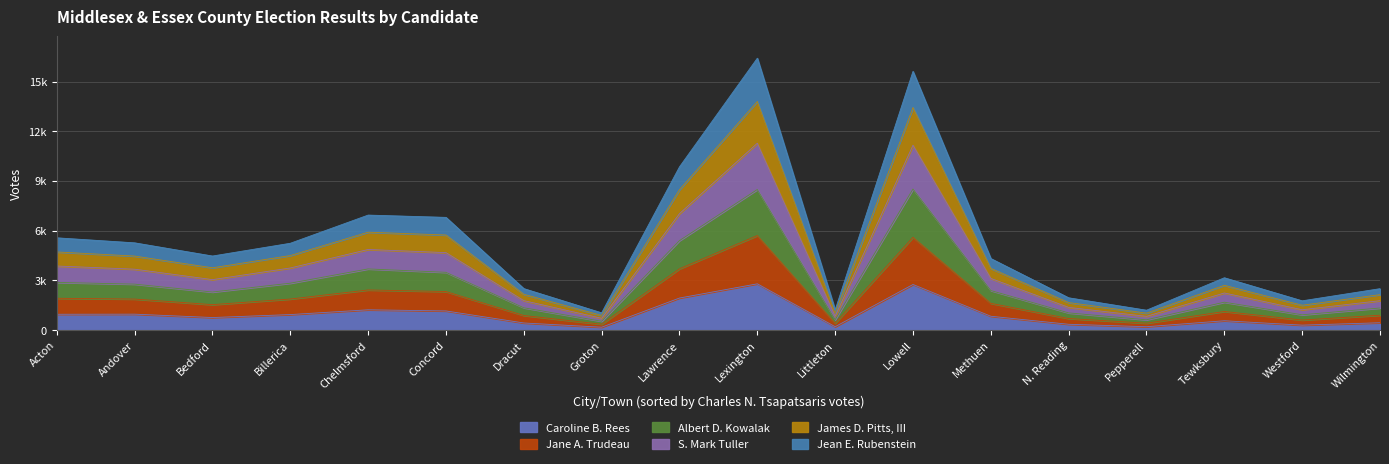

In Jean E. Rubenstein, how many points are higher than both neighbors (excluding endpoints)?

4